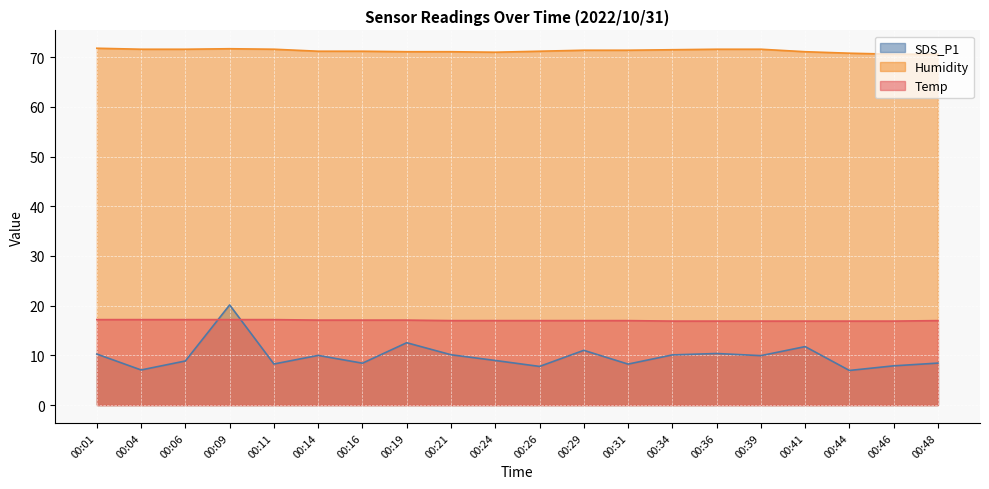

What is the maximum value for Humidity?

71.8